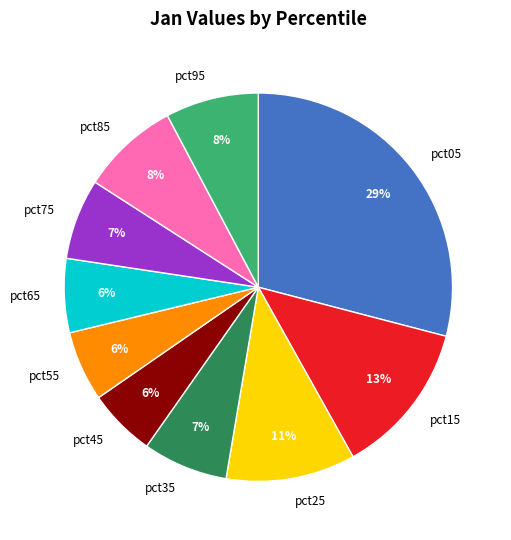

The pct65 slice represents 6% of the pie. True or false?

True